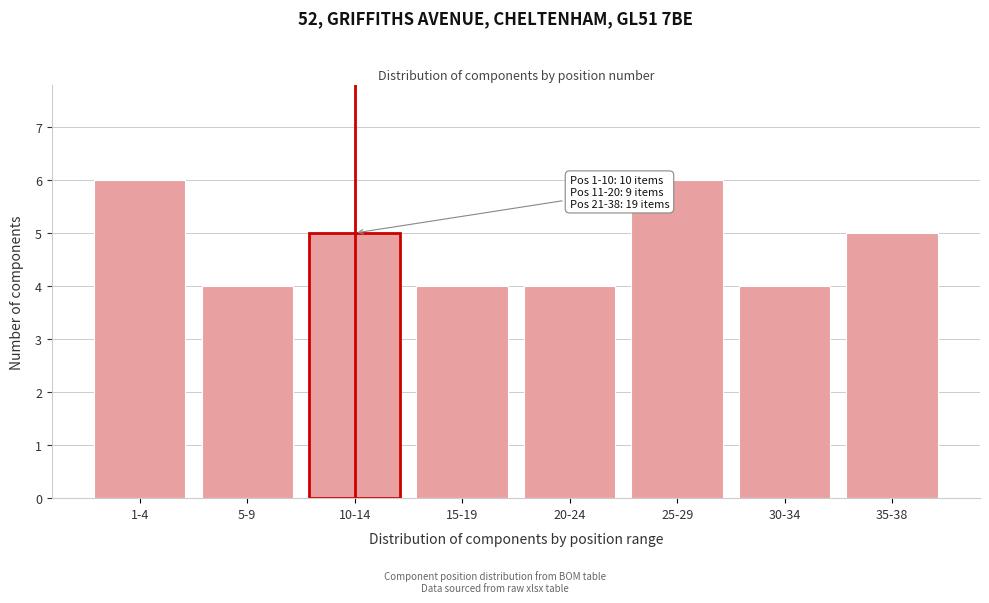

Reading left to right, transcribe all the data shown in this chart.

6	4	5	4	4	6	4	5